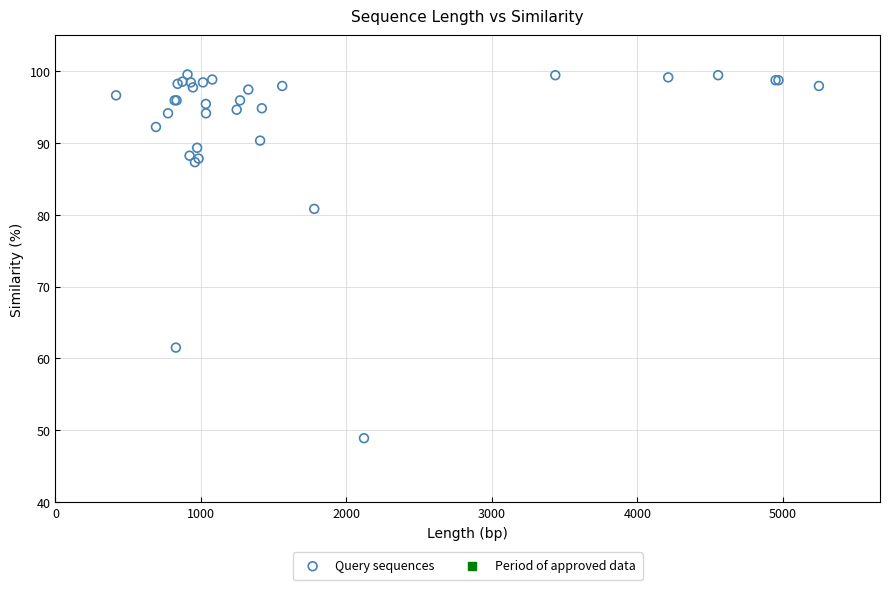

What Y value in the scatter plot is closest to 74?

80.8